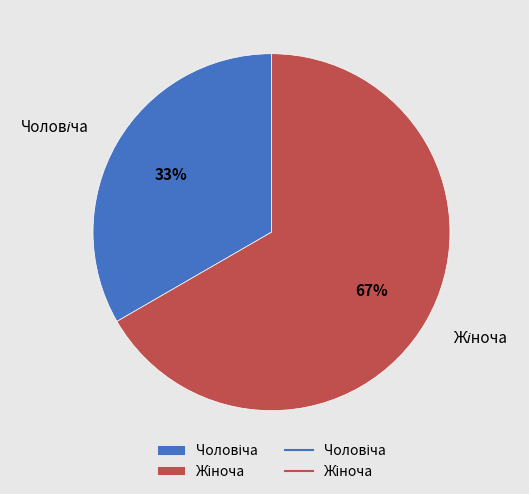

How many segments does this pie chart have?

2